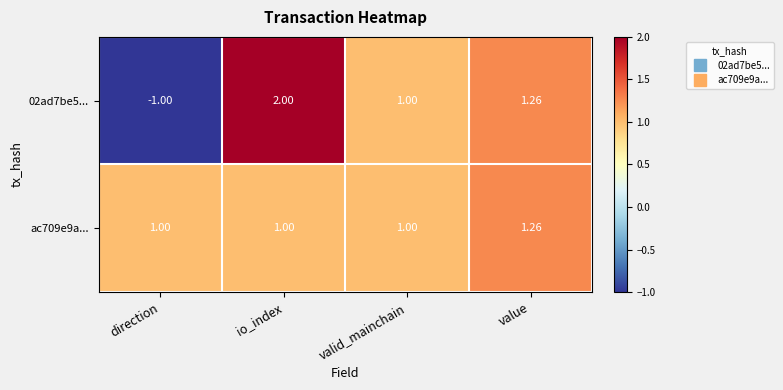

Count the number of categories in the chart.

4